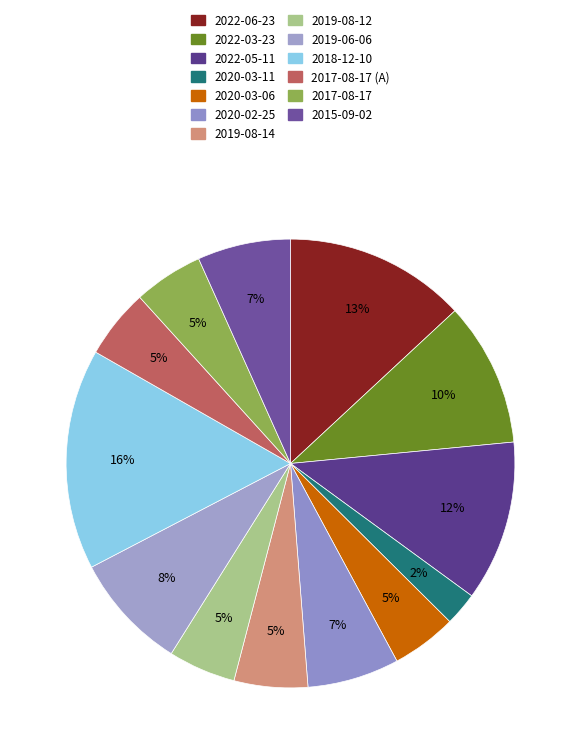

What is the total percentage of 2022-06-23 and 2019-08-14?

18.4%